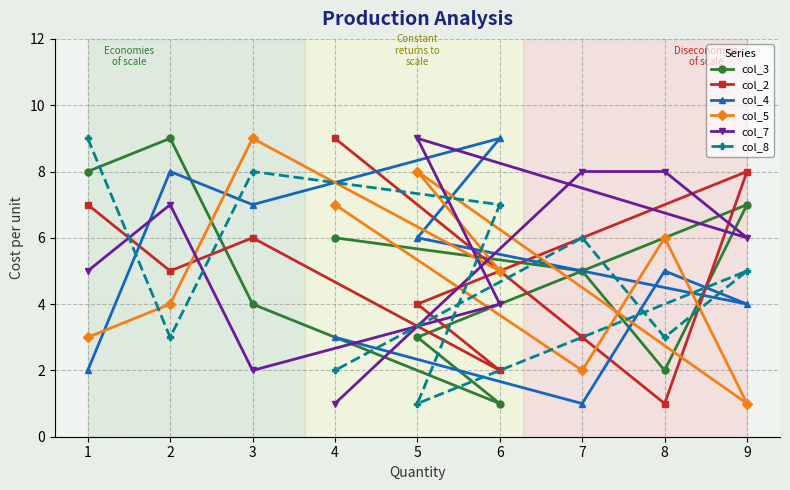

How many intersections are there between col_7 and col_8?

4